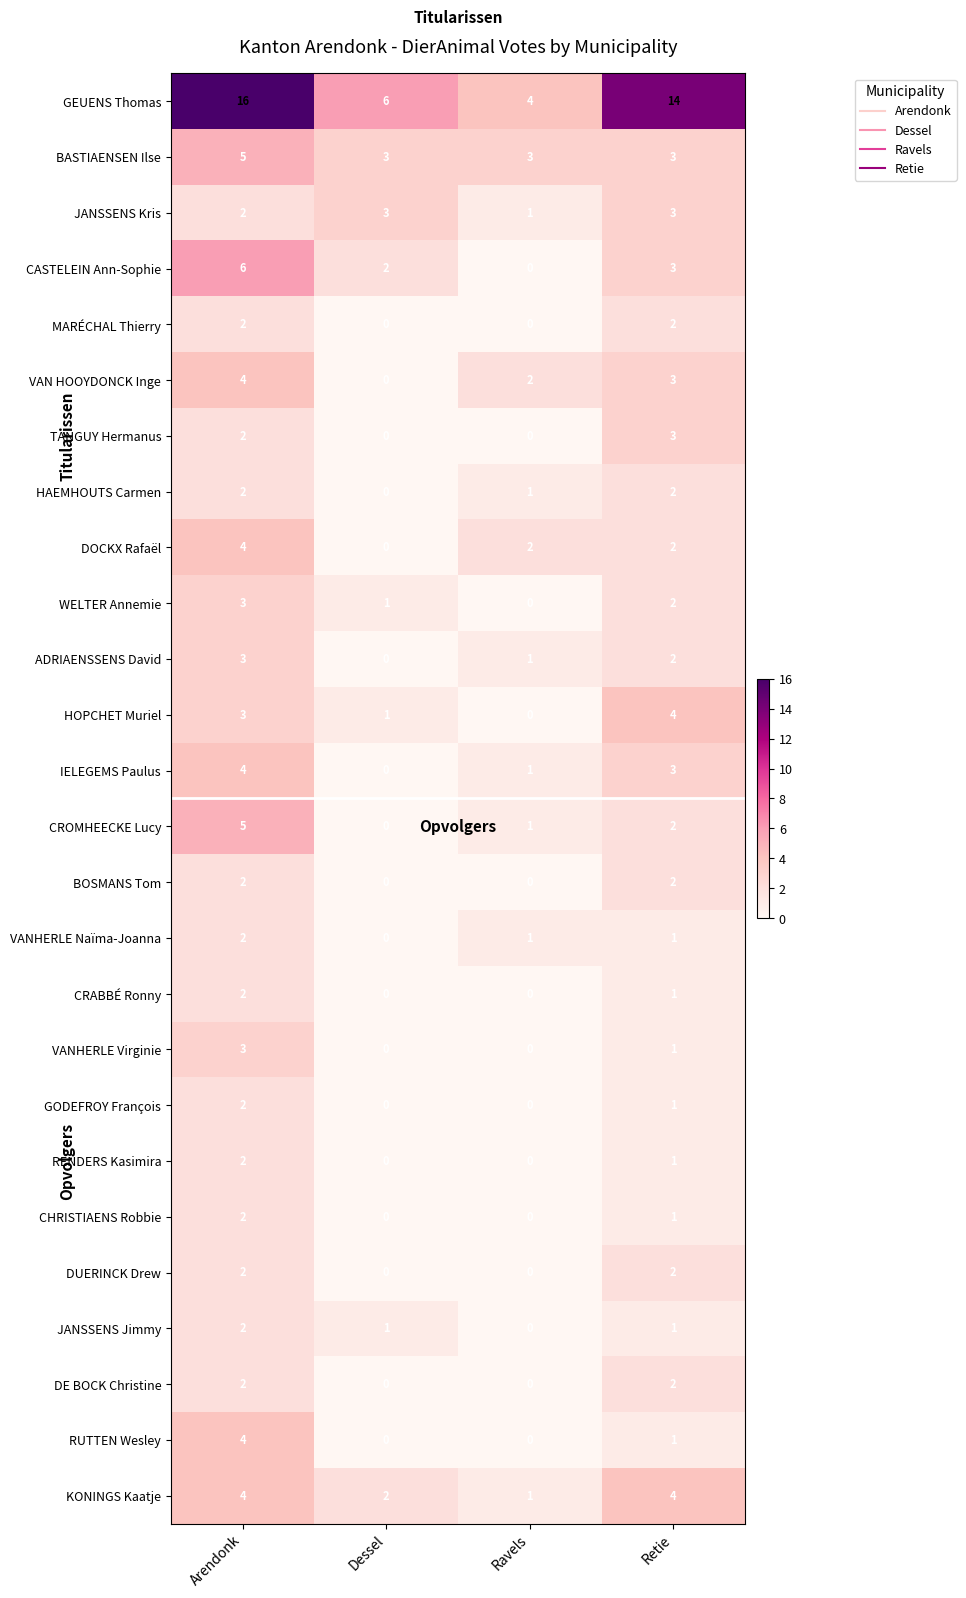

How many values in the TANGUY Hermanus series are below 2?

2